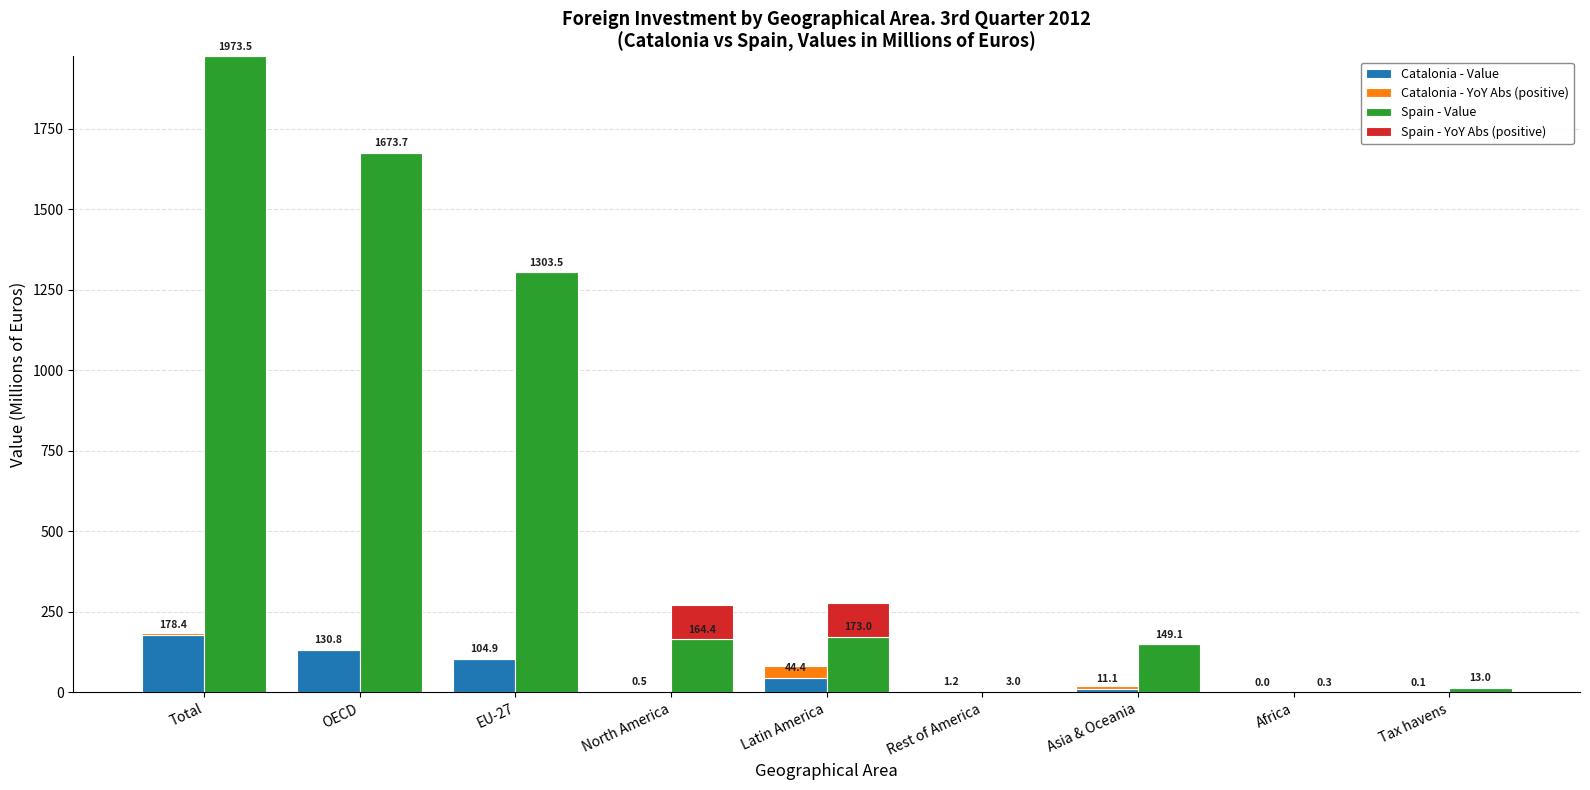

Rank the series at EU-27 from highest to lowest value.

Spain - Value, Catalonia - Value, Catalonia - YoY Abs (positive), Spain - YoY Abs (positive)